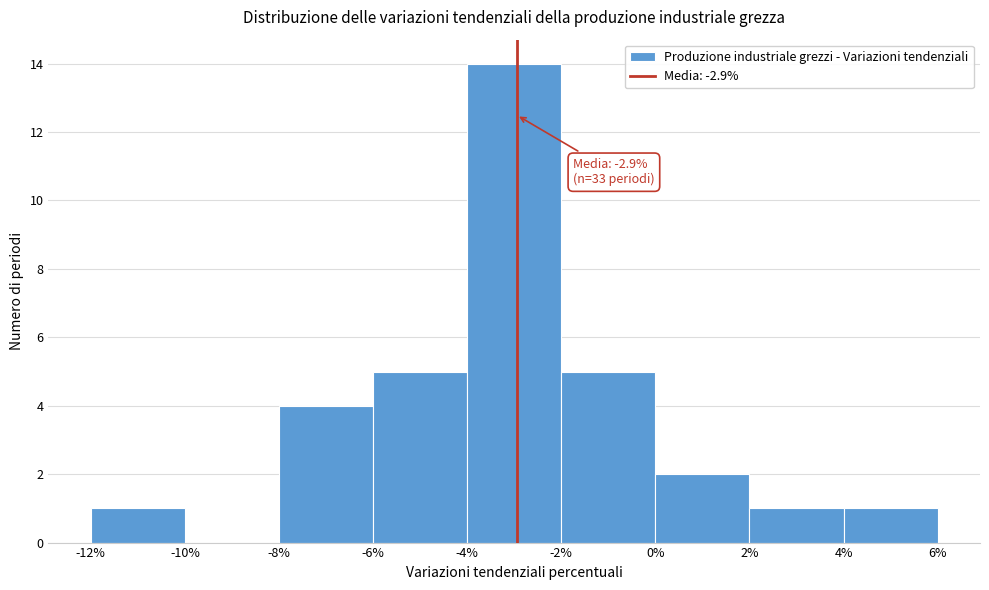

Over which range of the x-axis is the bar tallest?

-4% to -2%